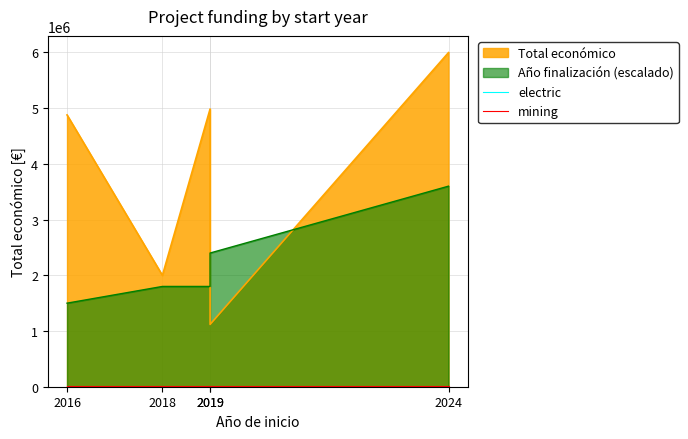

True or false: mining and electric cross at least once.

False